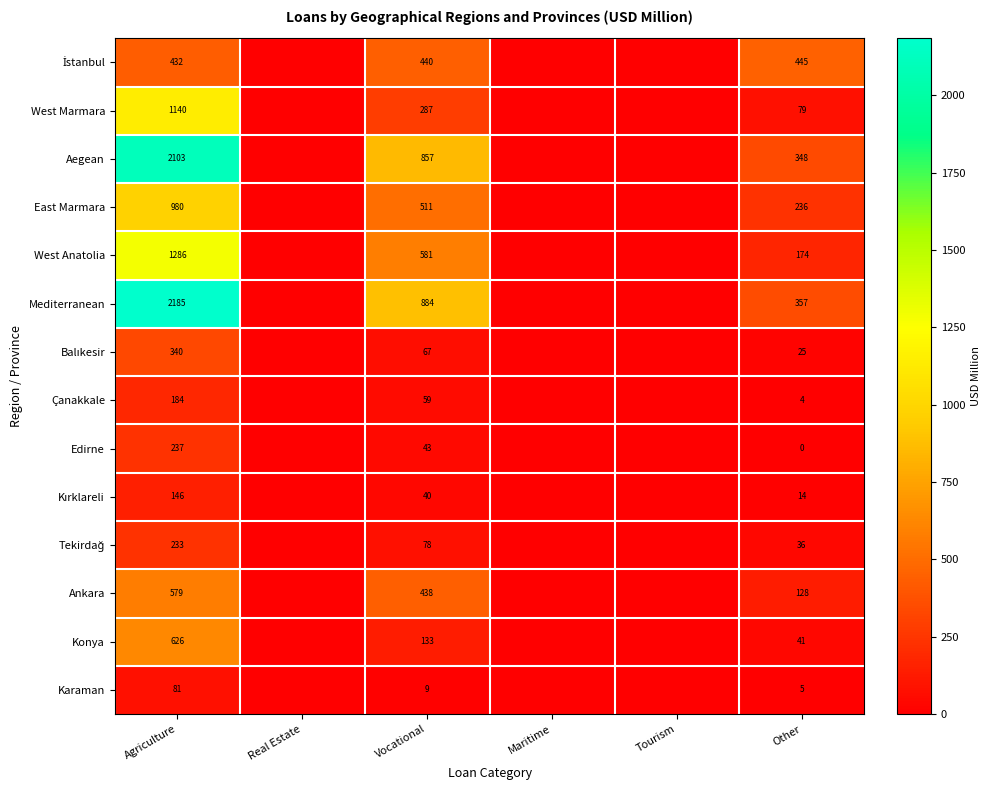

How many data points does each series have?

6